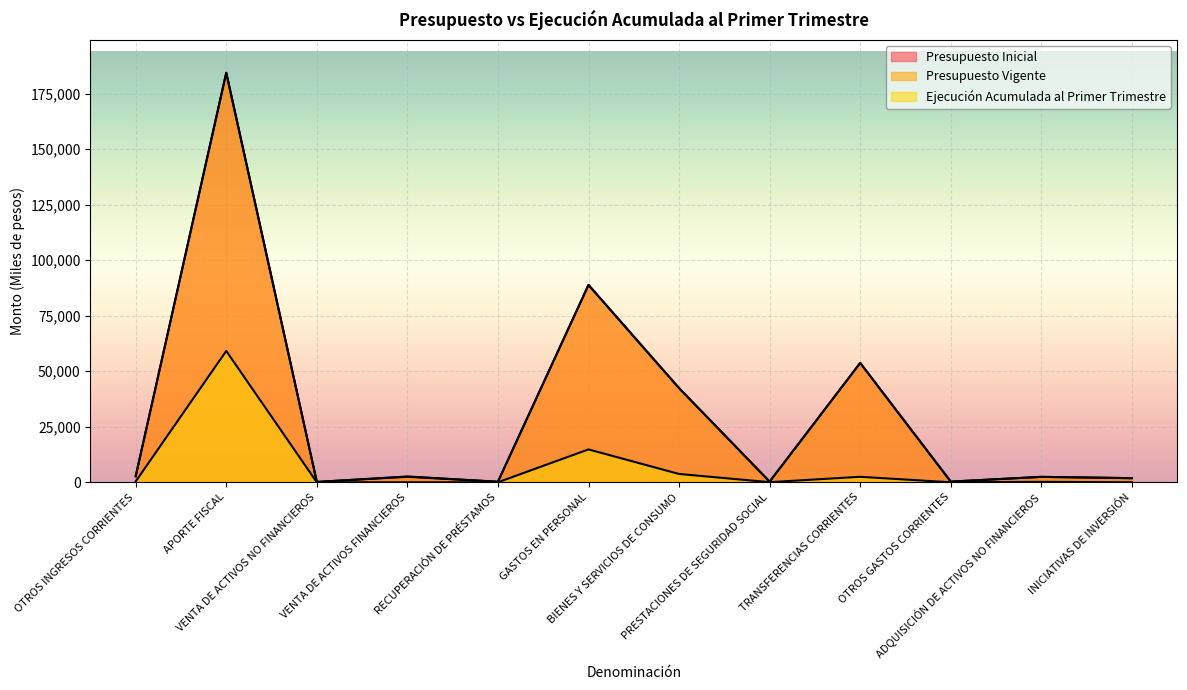

Where is the first local maximum for Presupuesto Vigente?

APORTE FISCAL